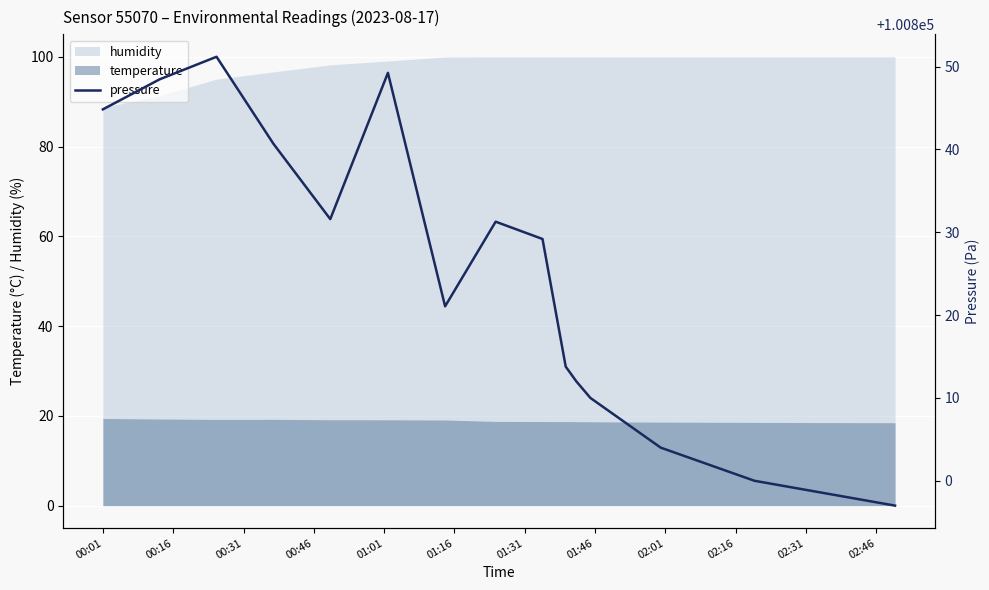

The chart shows a value of 100844.8 at 00:01. True or false?

True